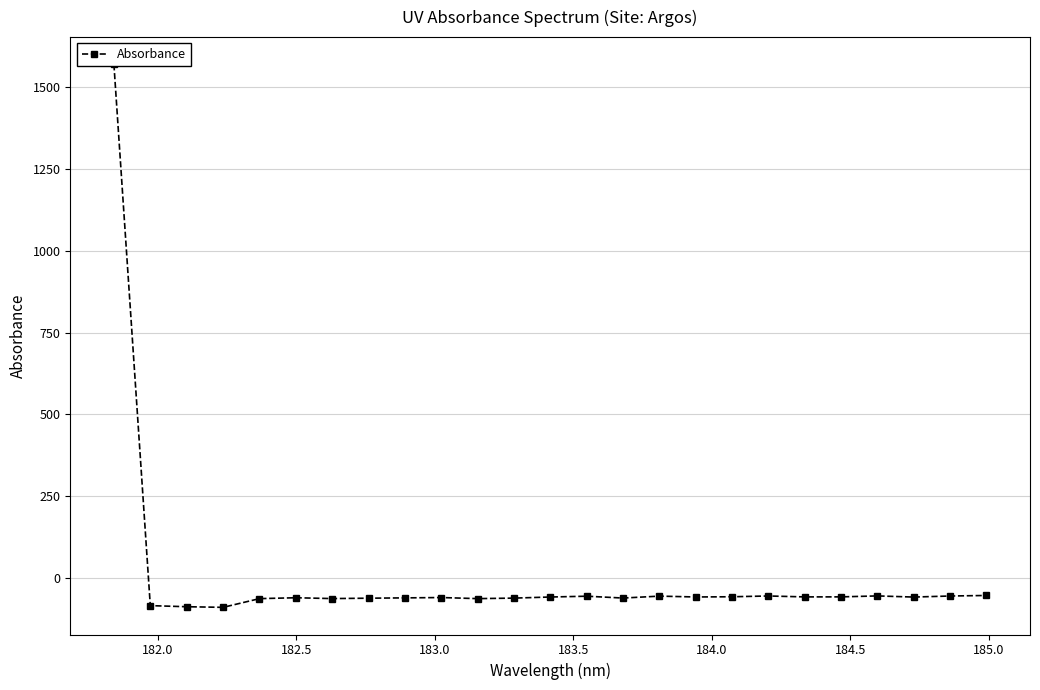

The value at 11 is -106.2. True or false?

False